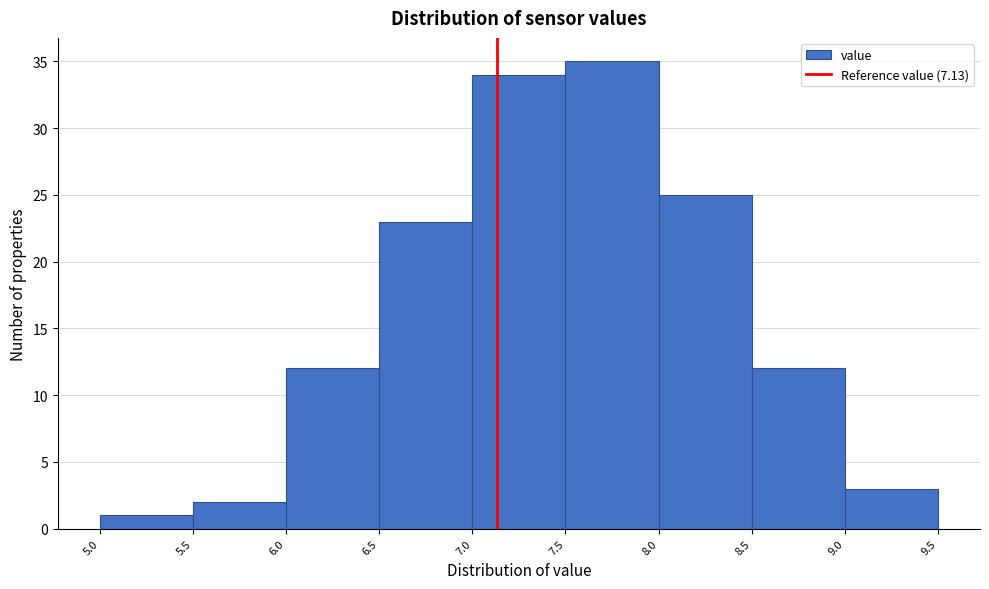

Over which range of the x-axis is the bar tallest?

7.5 to 8.0